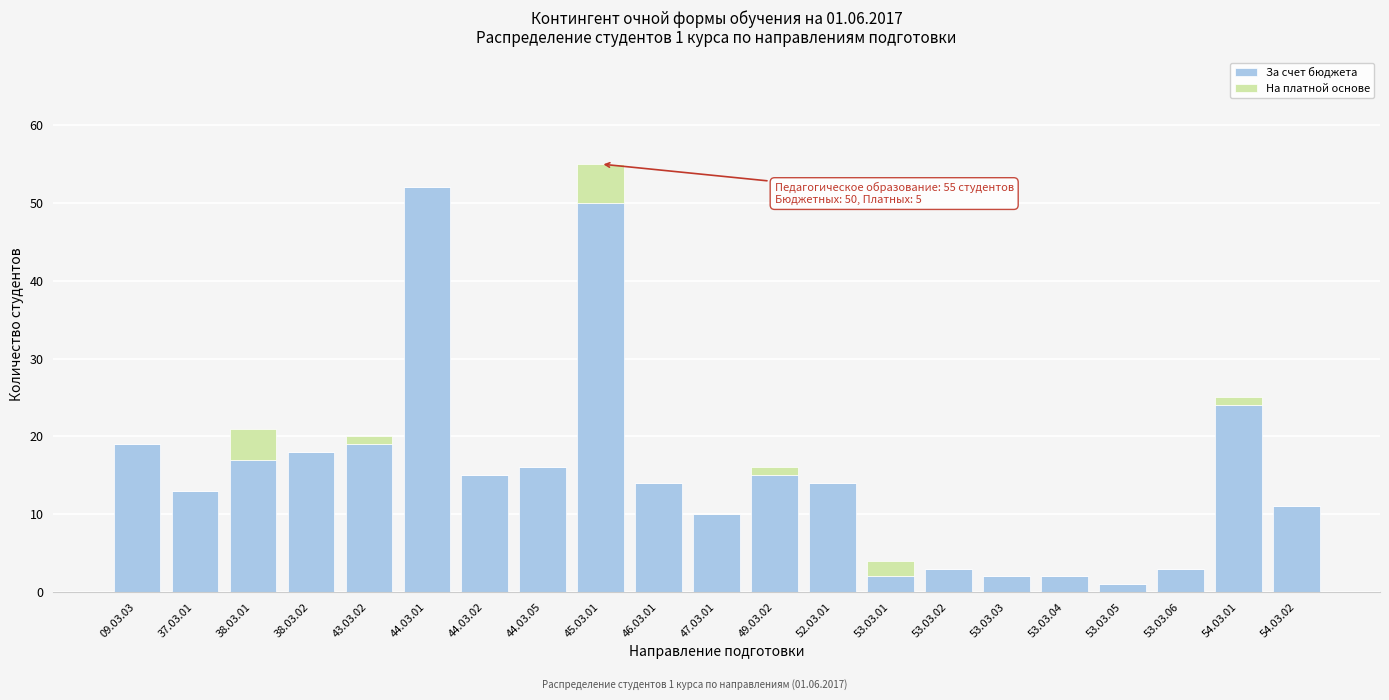

At which category is the sum across all series the highest?

45.03.01